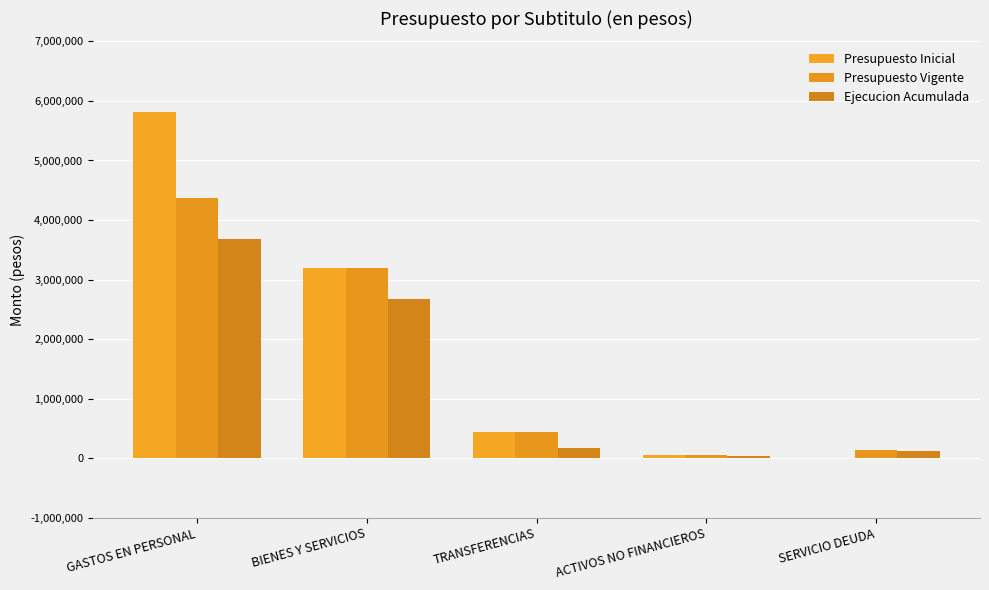

How many groups of bars are there?

5